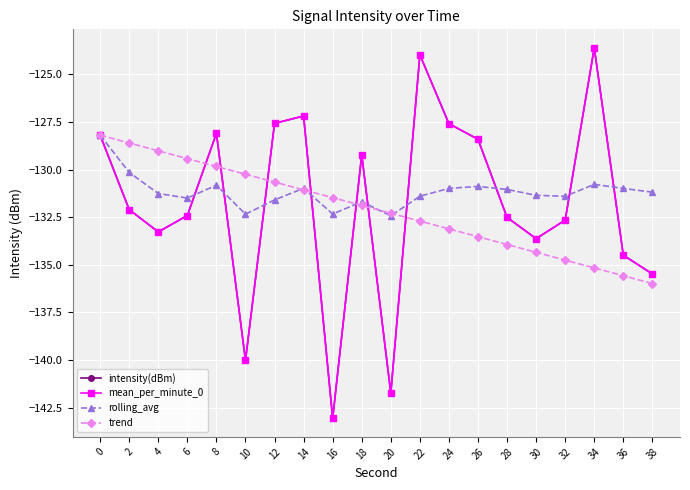

Is this an area chart (filled region under the line)?

No